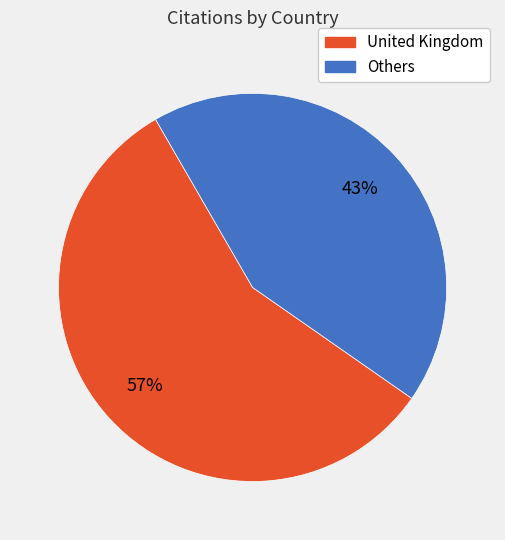

How many segments does this pie chart have?

2